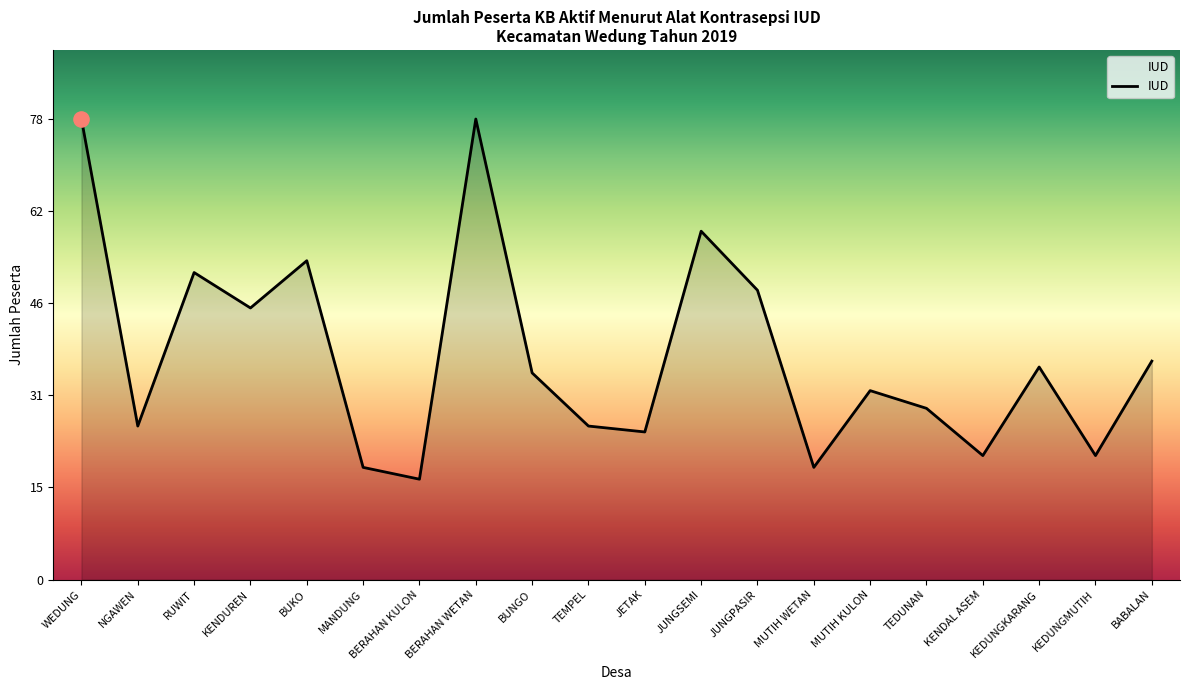

Approximately how many times larger is the value at MANDUNG compared to NGAWEN?

0.7